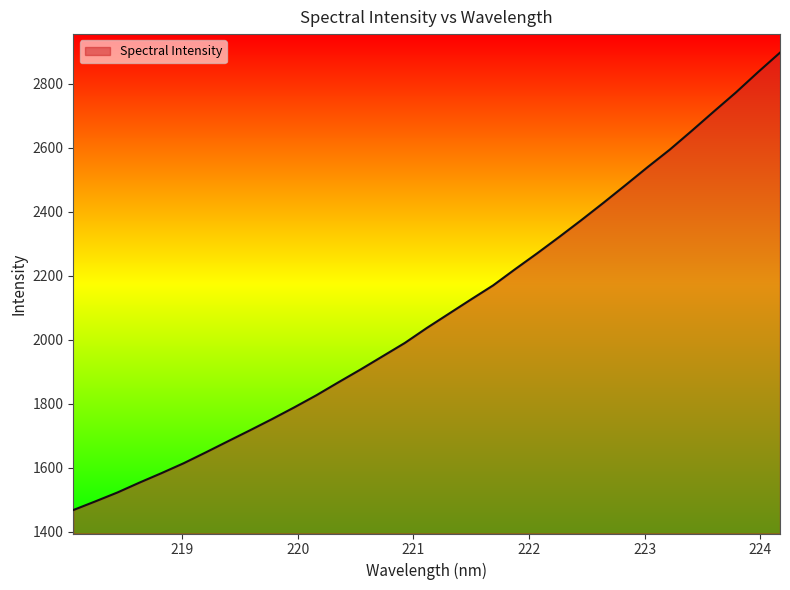

What is the difference between the maximum and minimum values?

1430.7